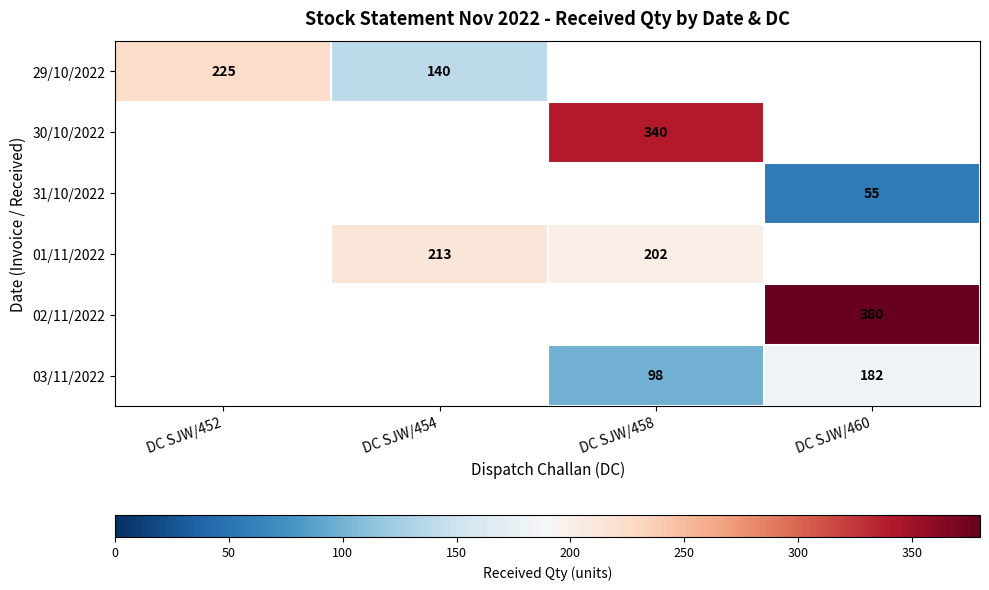

What is the maximum value shown in the chart?

380.0